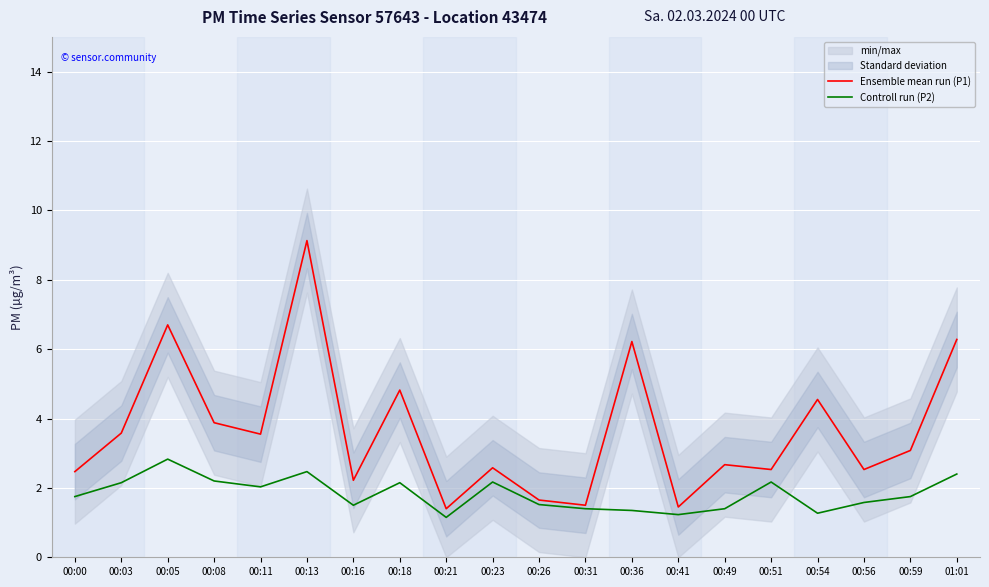

What is the label of the 13th point from the left?

00:36